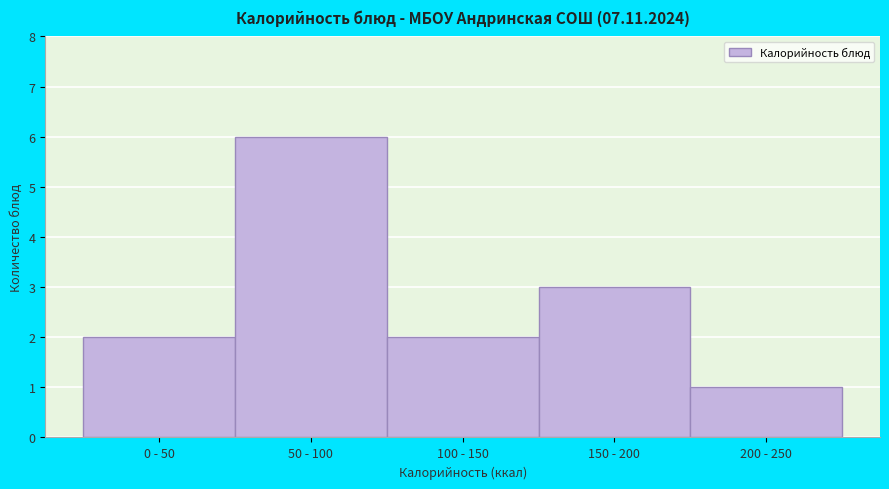

Reading right to left, extract all data points from this chart.

200 - 250=1	150 - 200=3	100 - 150=2	50 - 100=6	0 - 50=2